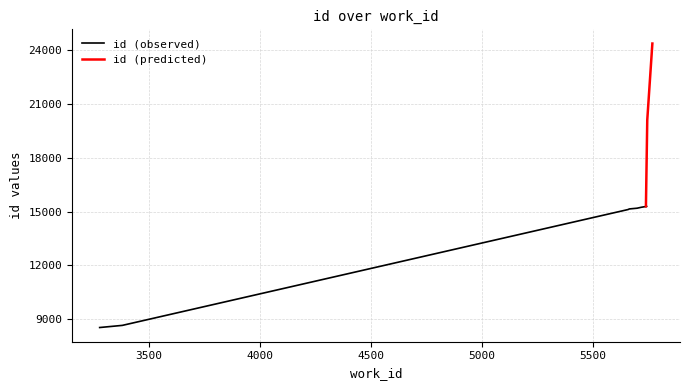

What is the approximate value at 3278, to the nearest 10?

8540